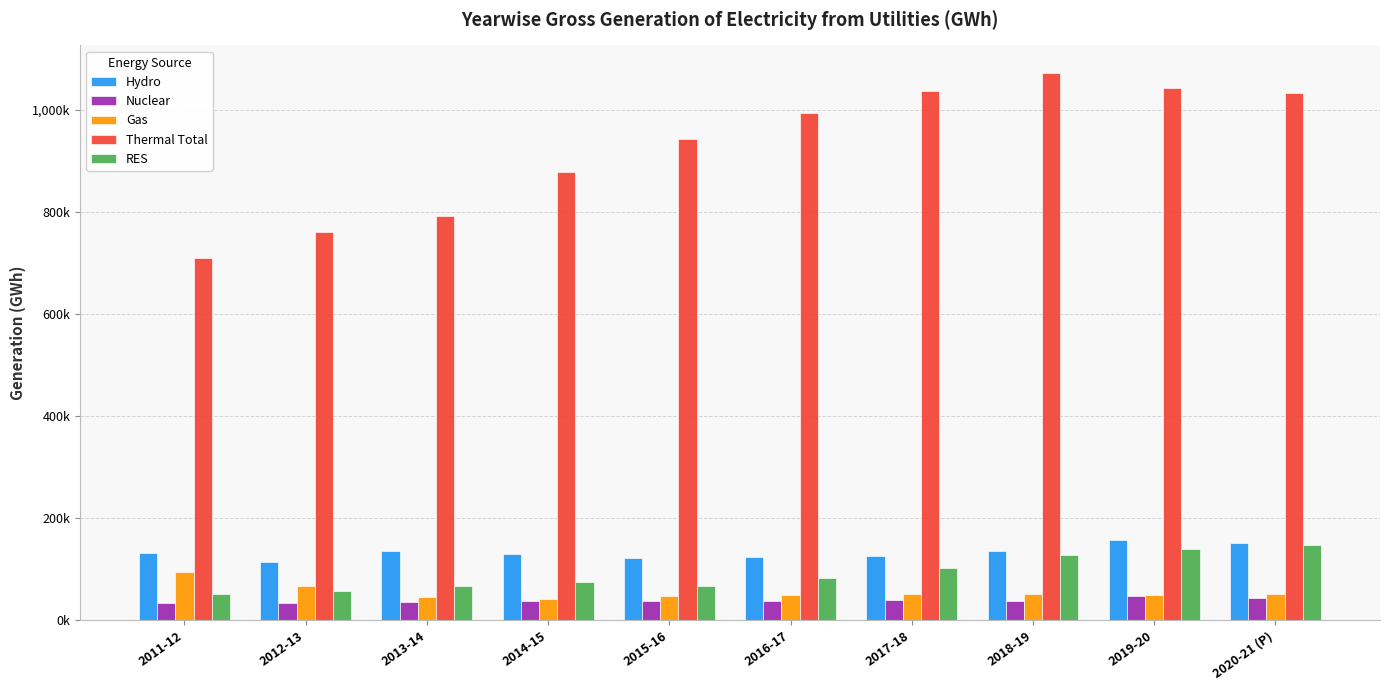

What are all the series names shown in the legend?

Hydro, Nuclear, Gas, Thermal Total, RES